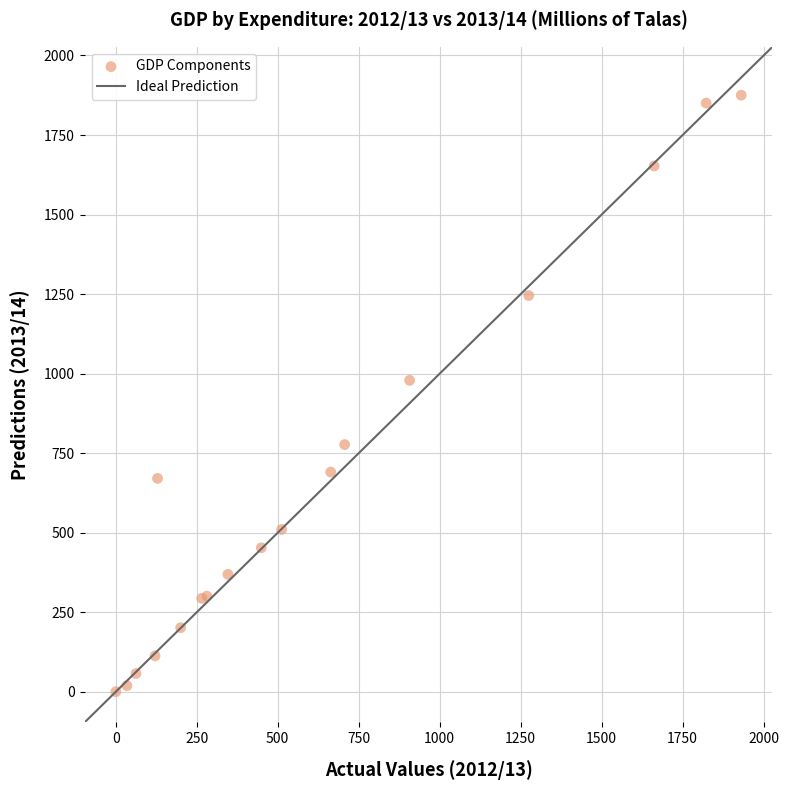

What Y value in the scatter plot is closest to 937?

979.0